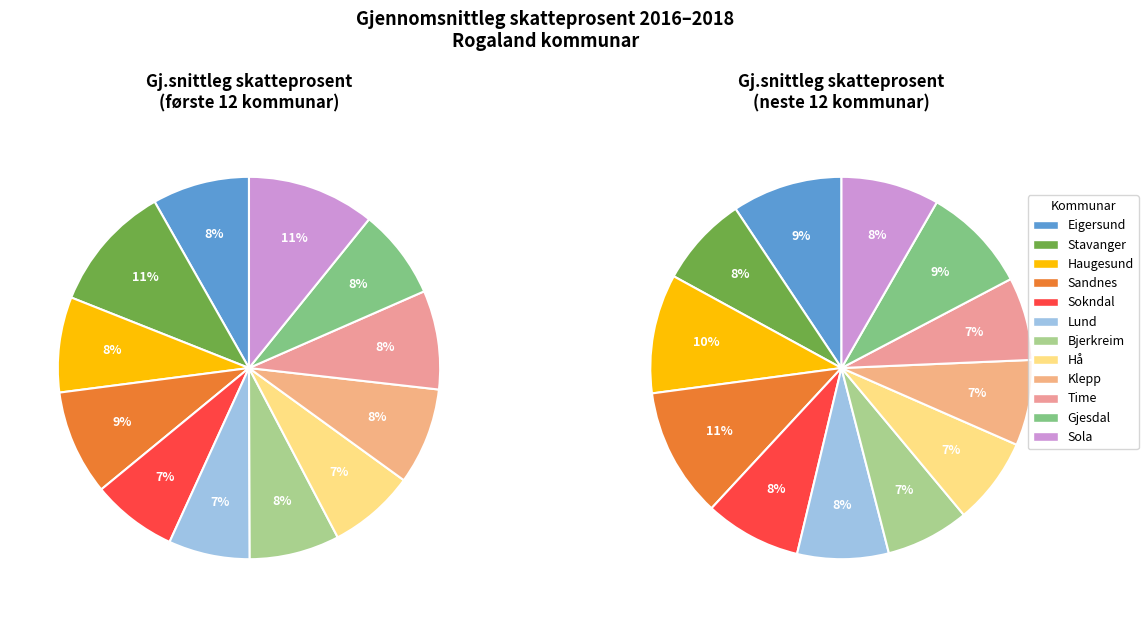

To the nearest percent, what percentage of the pie is Hå?

7%